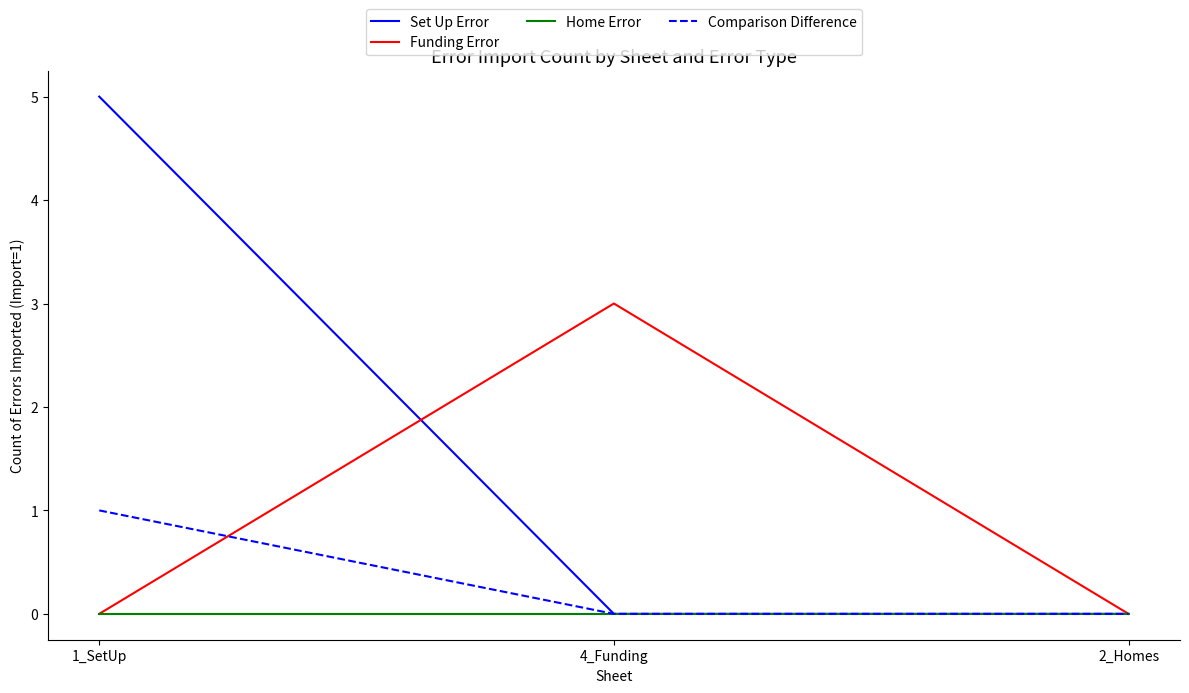

How many lines are shown in the chart?

4